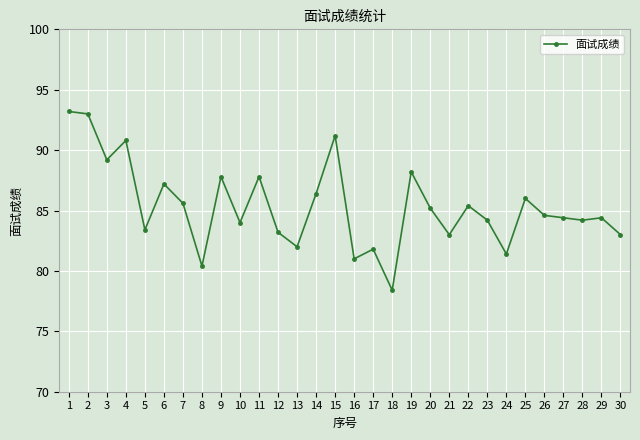

The value at 11 is 41.1. True or false?

False